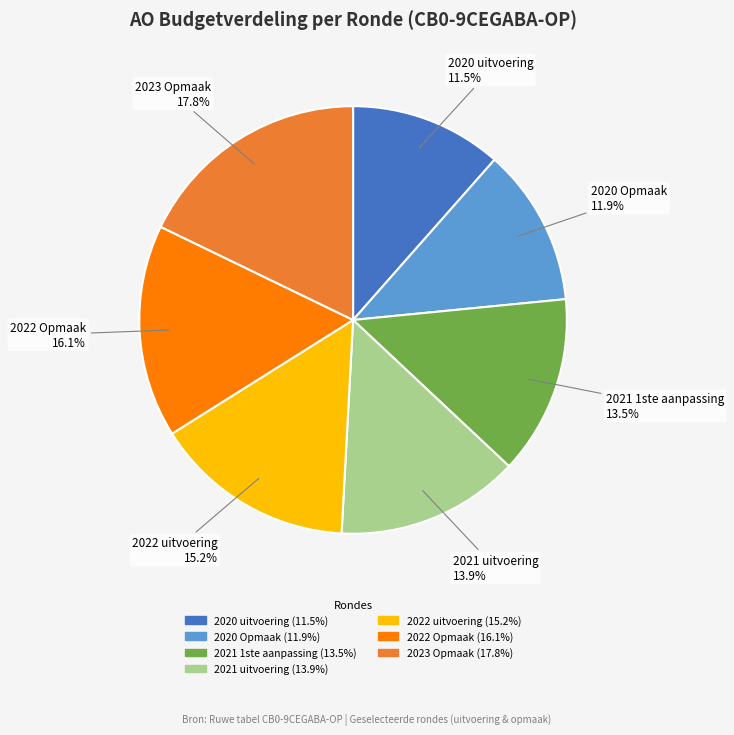

Which has a higher value, 2022 uitvoering or 2021 1ste aanpassing?

2022 uitvoering